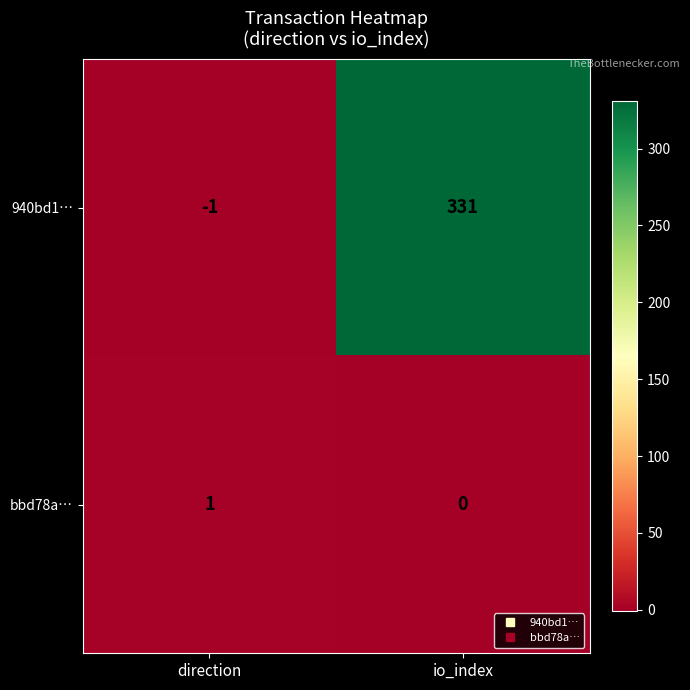

Which label corresponds to the smallest value in the chart?

direction